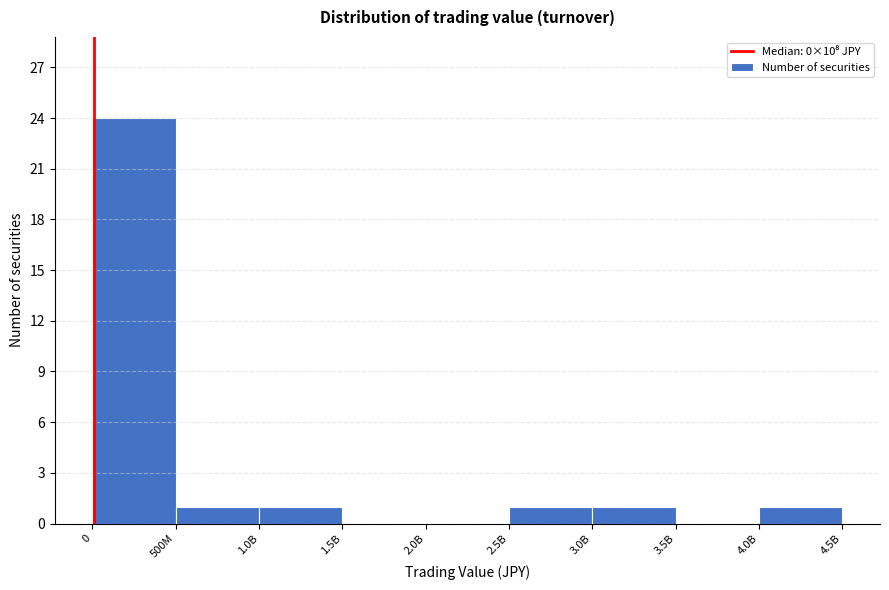

Reading left to right, list all the values displayed in this chart.

0=24	500M=1	1.0B=1	1.5B=0	2.0B=0	2.5B=1	3.0B=1	3.5B=0	4.0B=1